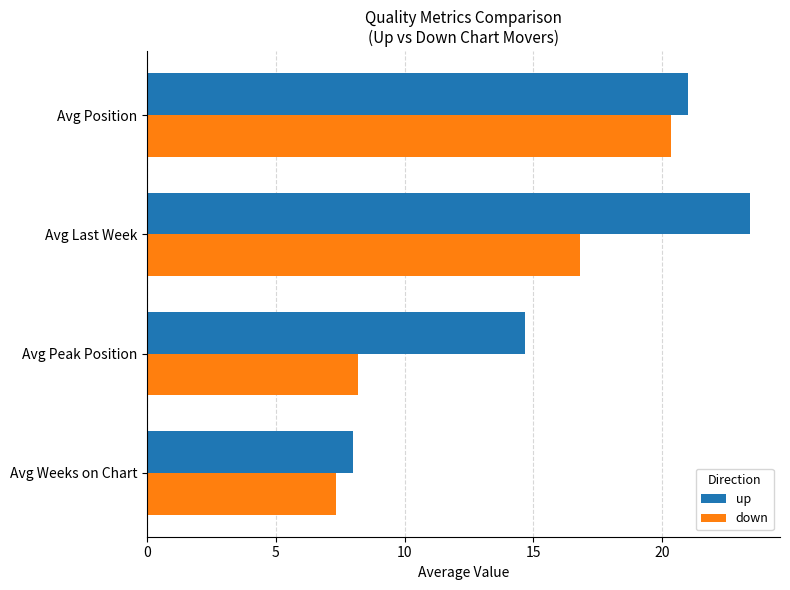

Is the value of down at Avg Last Week greater than the value of up at Avg Weeks on Chart?

Yes